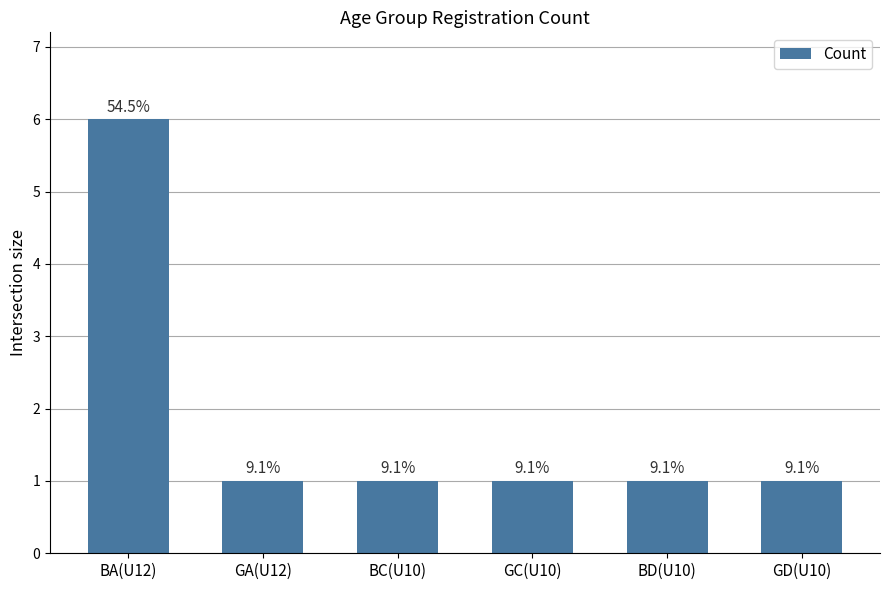

Between GC(U10) and GD(U10), which is larger?

GC(U10)